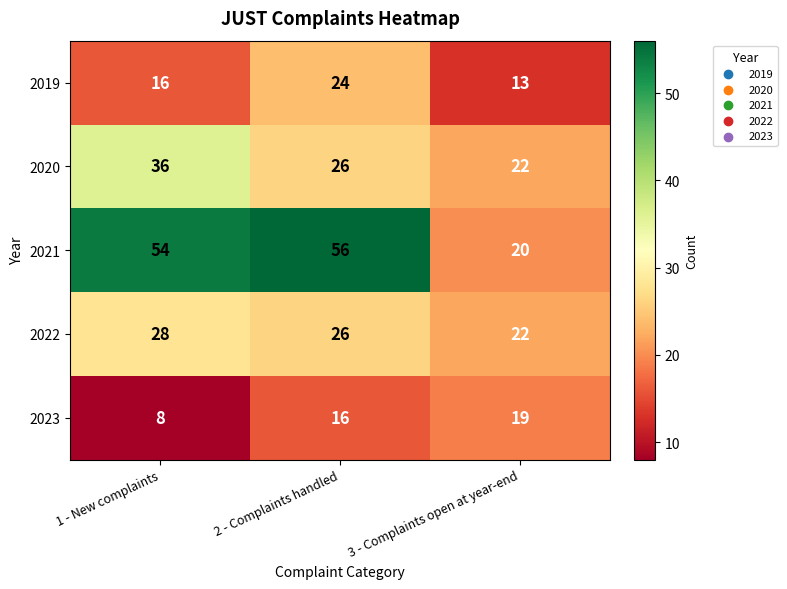

Count the 2019 values in the range 13 to 24.

3